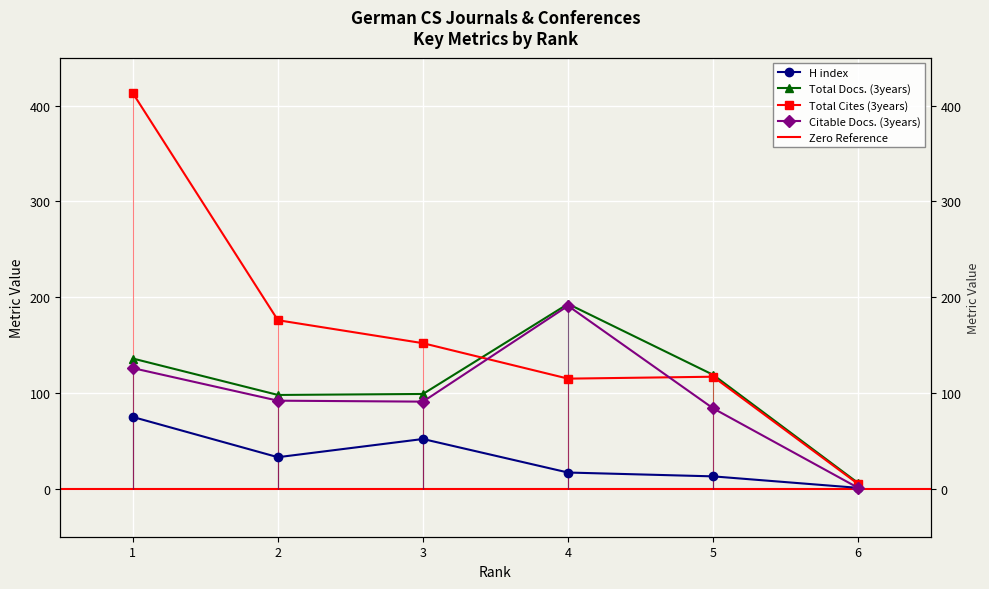

True or false: Citable Docs. (3years) and Total Docs. (3years) cross at least once.

False